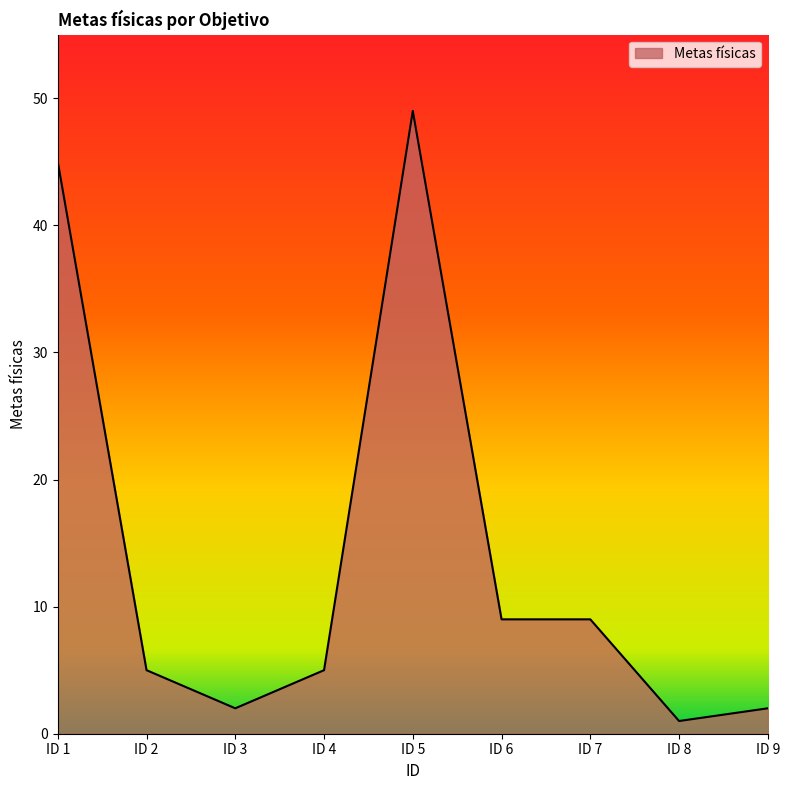

What is the greatest value displayed?

49